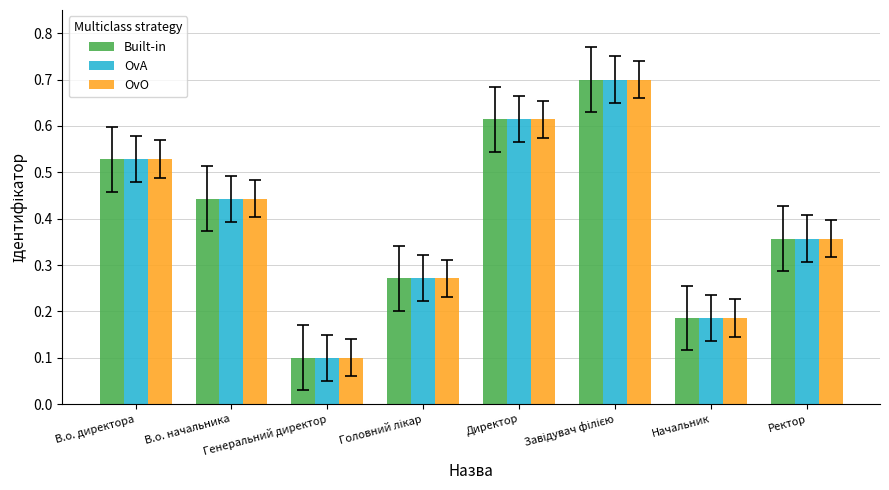

What is the highest value of the OvA series?

0.7